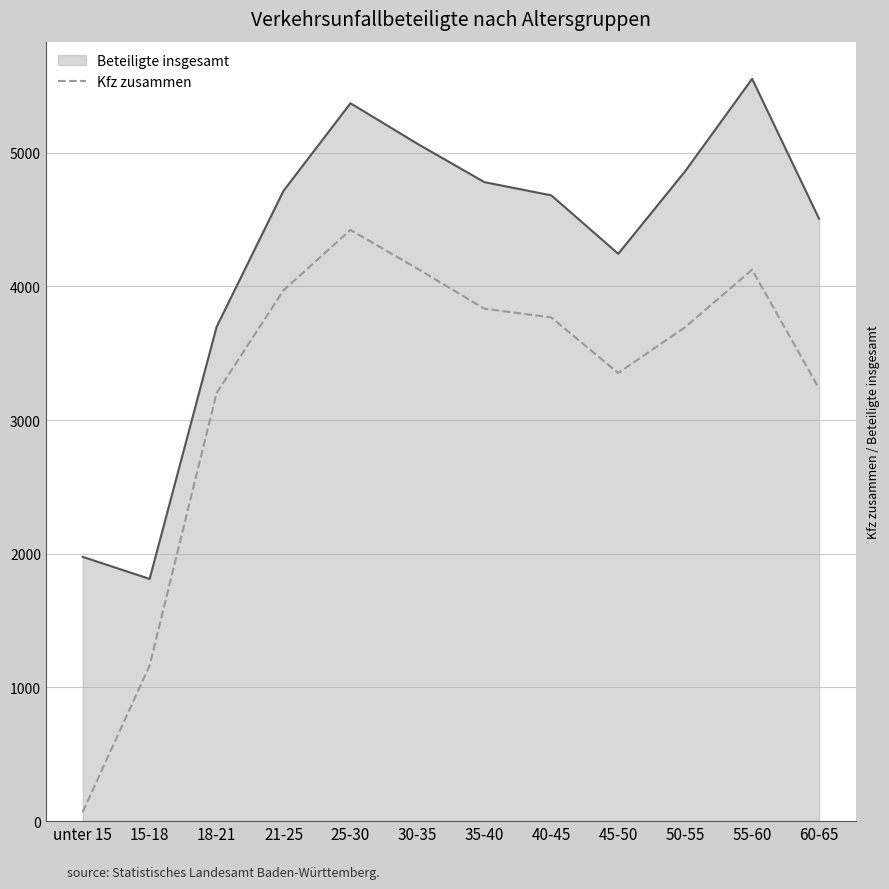

Where does the data first go above 3768?

21-25